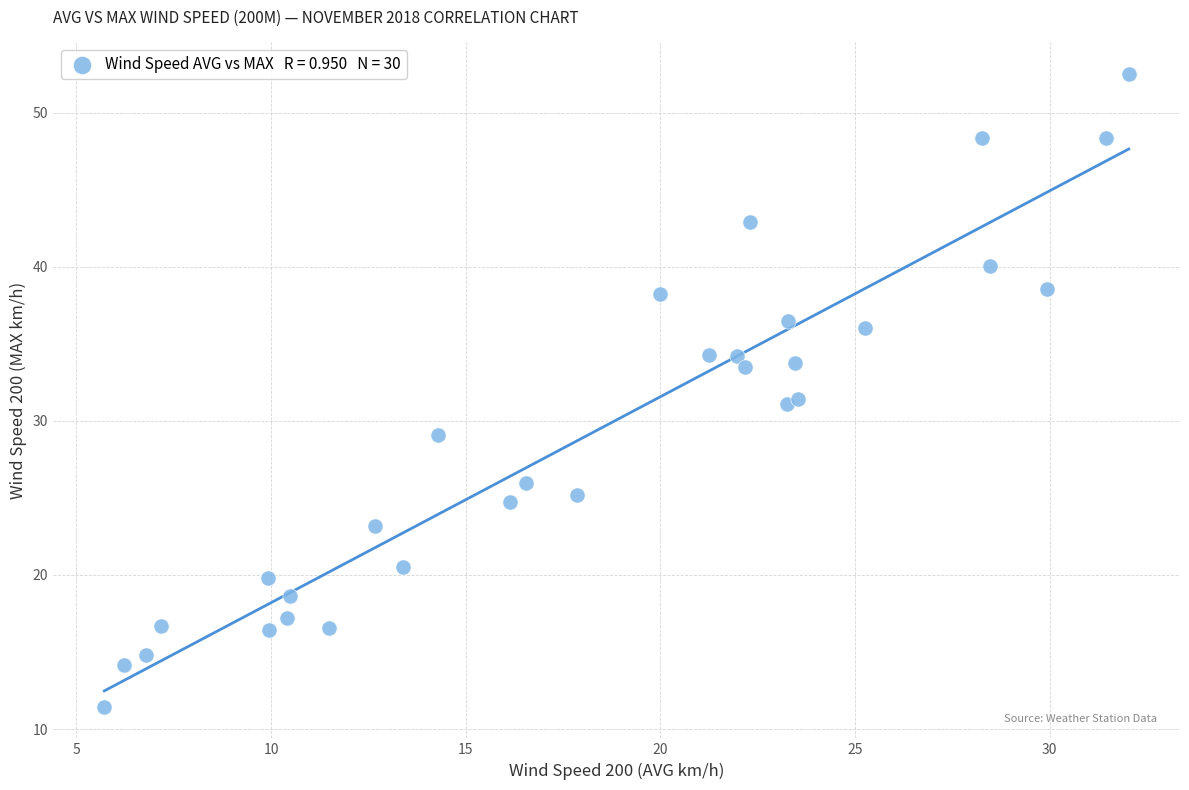

What is the range of Y values (max minus min)?

41.1